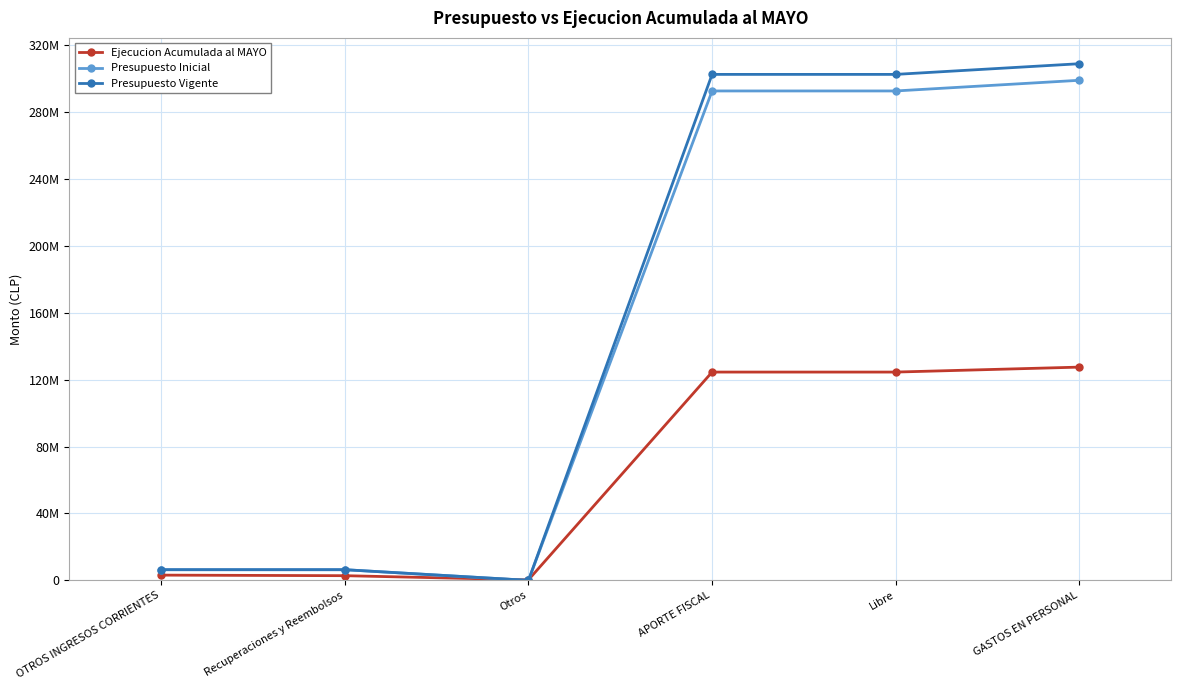

What are all the series names shown in the legend?

Ejecucion Acumulada al MAYO, Presupuesto Inicial, Presupuesto Vigente